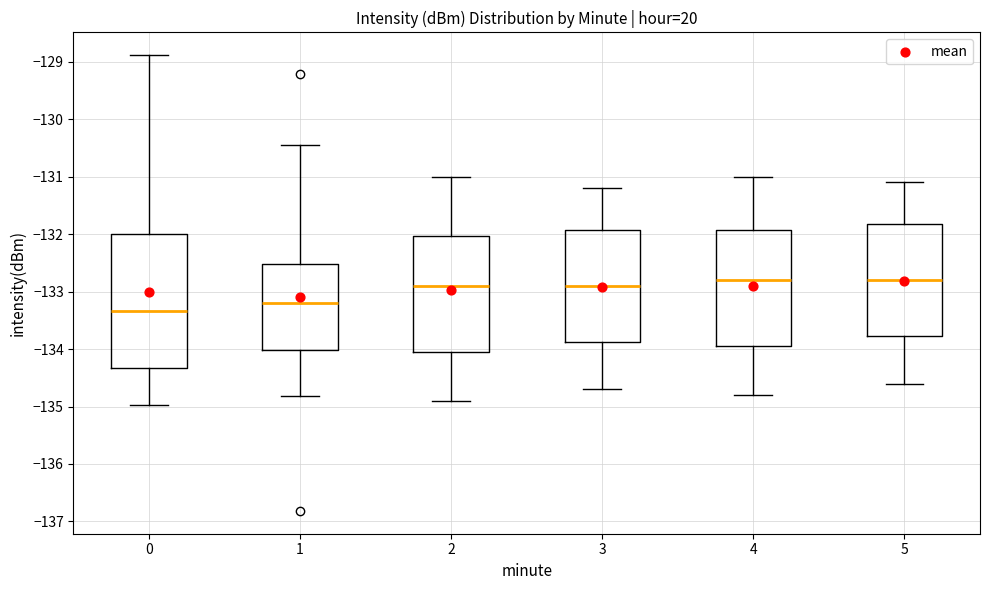

Reading left to right, read every box against the y-axis: the position of its median line, the range the box covers, and the ends of its whiskers. The values are not printed on the chart, so give them approximately, as read against the axis.

0: median -133.3, box -134.3 to -132.0, whiskers -135.0 to -128.9
1: median -133.2, box -134.0 to -132.5, whiskers -134.8 to -130.4
2: median -132.9, box -134.0 to -132.0, whiskers -134.9 to -131.0
3: median -132.9, box -133.9 to -131.9, whiskers -134.7 to -131.2
4: median -132.8, box -133.9 to -131.9, whiskers -134.8 to -131.0
5: median -132.8, box -133.8 to -131.8, whiskers -134.6 to -131.1